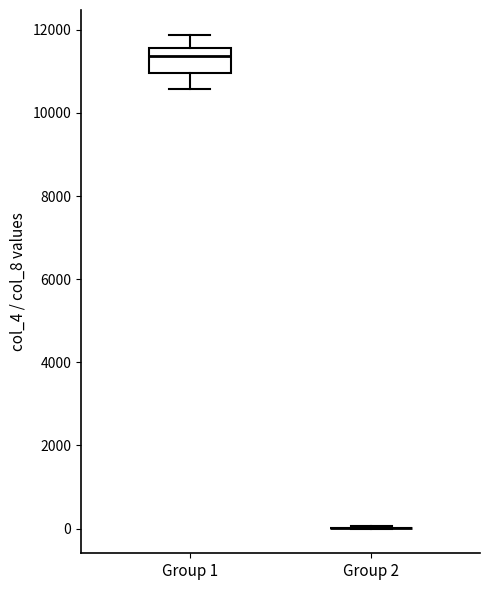

Reading left to right, read every box against the y-axis: the position of its median line, the range the box covers, and the ends of its whiskers. The values are not printed on the chart, so give them approximately, as read against the axis.

Group 1: median 11400, box 11000 to 11600, whiskers 10600 to 11800
Group 2: box collapsed to a line at 0, whiskers 0 to 0